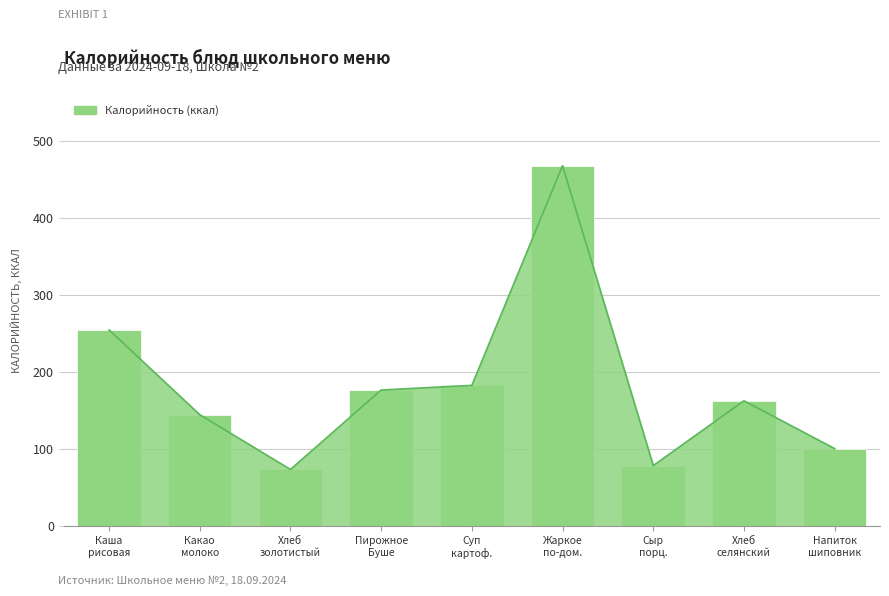

What value does the data have at Напиток
шиповник?

101